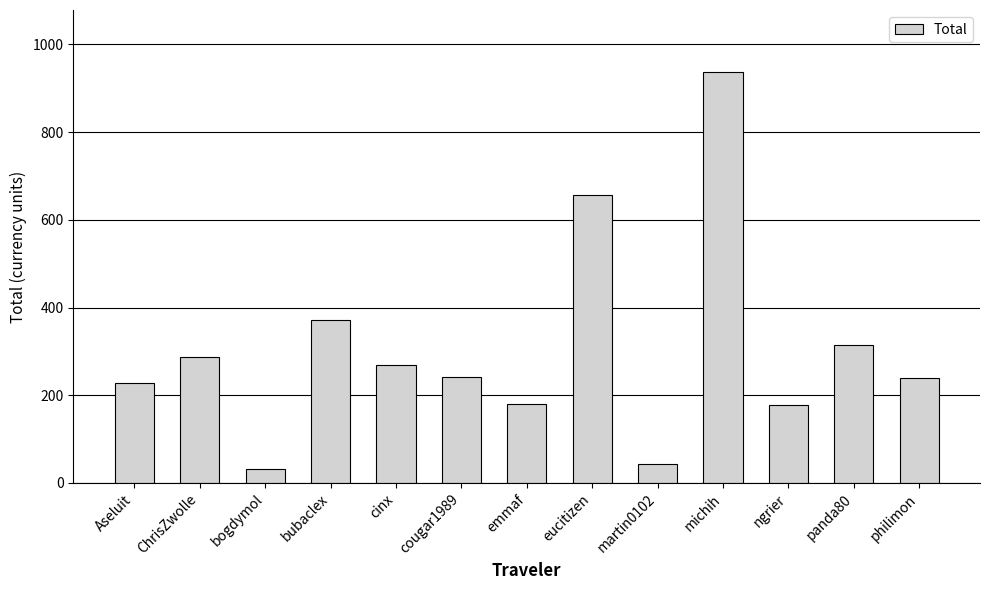

What value does the data have at martin0102?

43.7